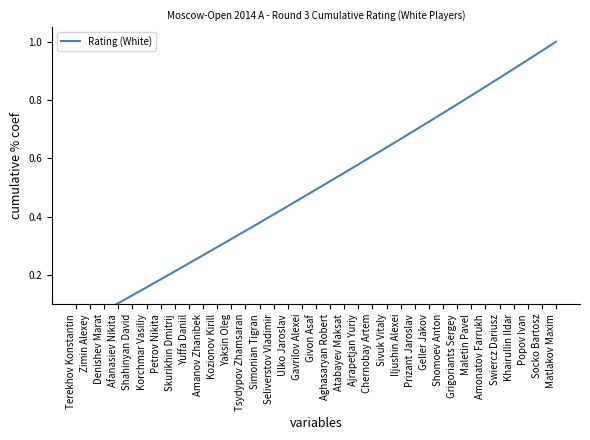

Count the number of data series in this chart.

1